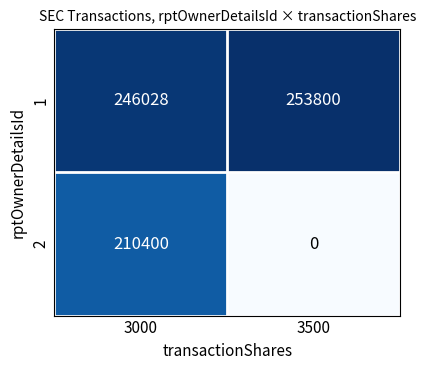

Rank the series by their maximum value, from lowest to highest.

2, 1